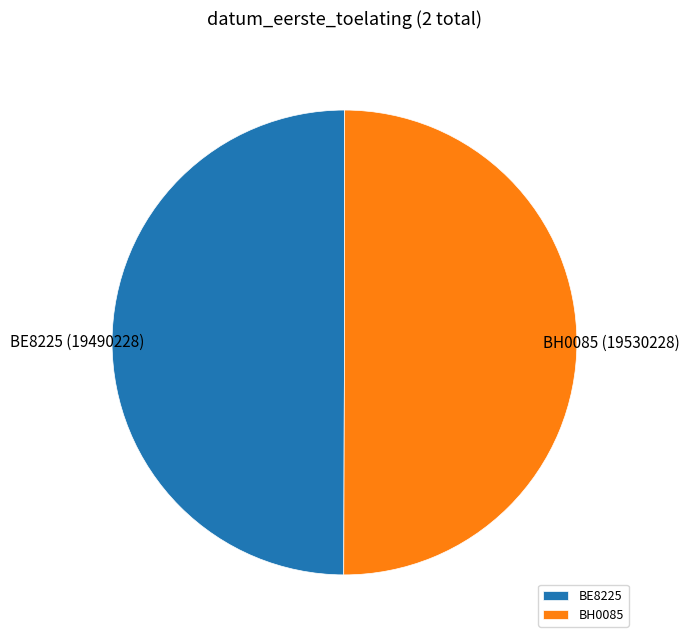

What is the ratio of the value at BH0085 to the value at BE8225?

1.0